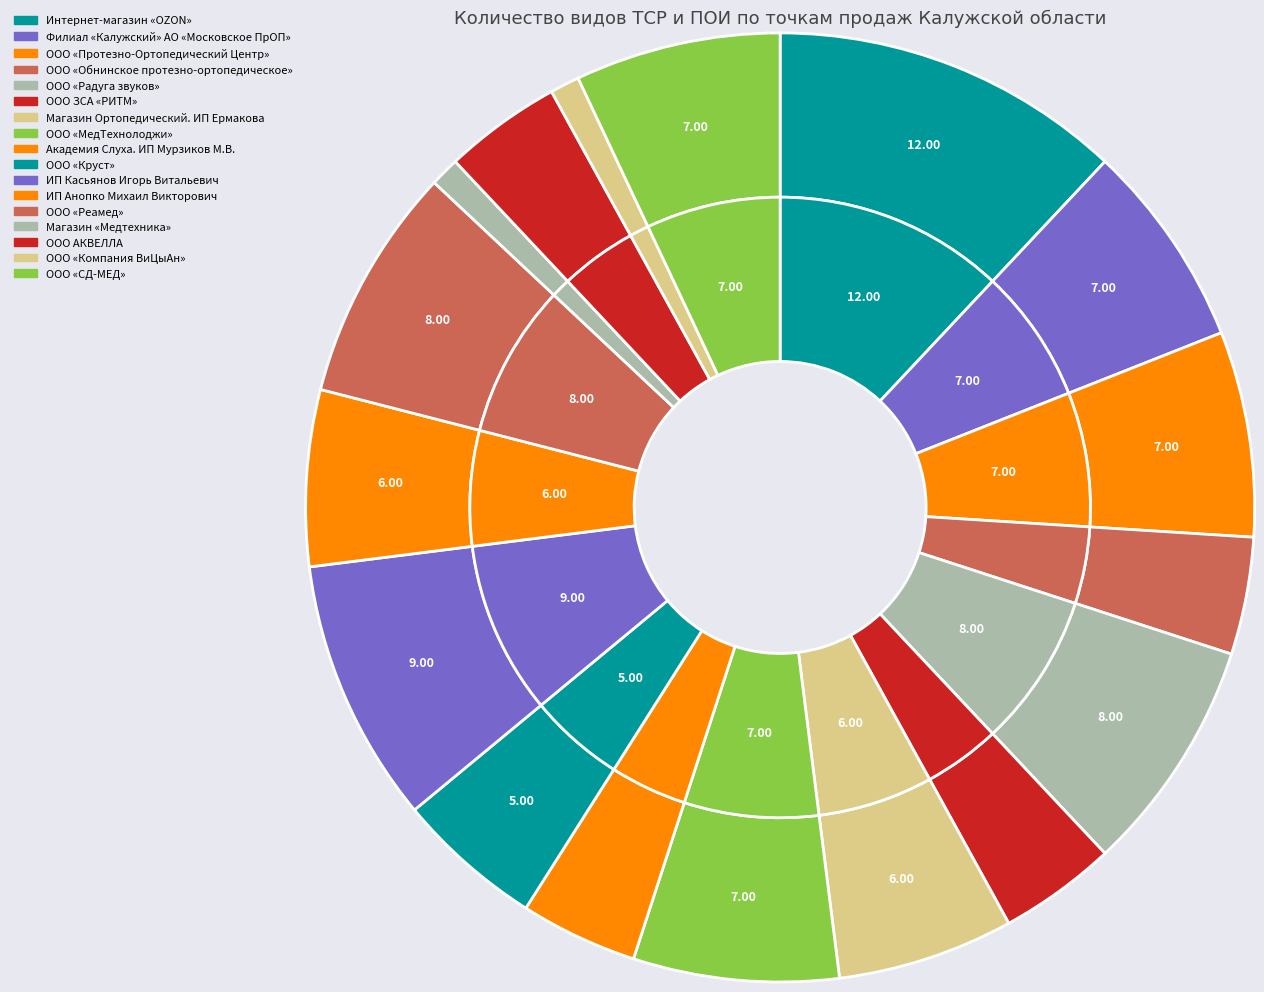

Do ООО «Компания ВиЦыАн» and ИП Анопко Михаил Викторович together represent more than half of the pie?

No